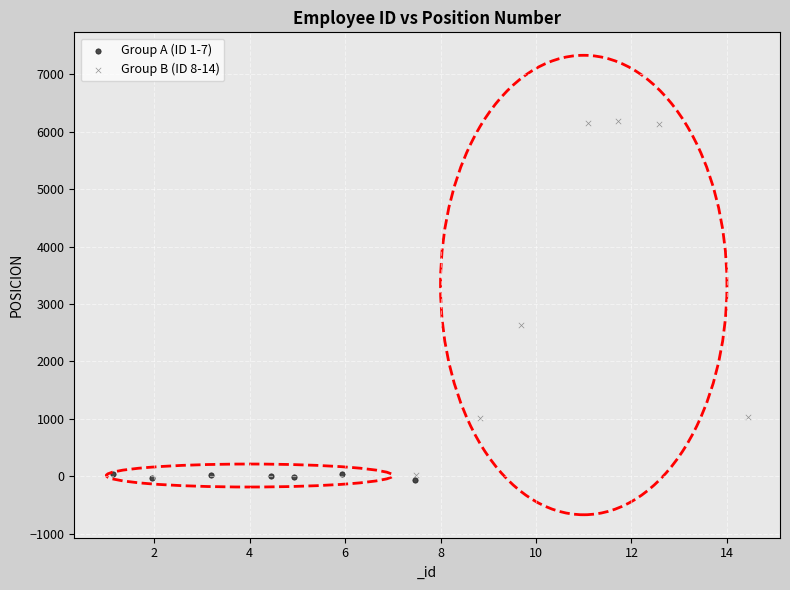

Which series contains the highest Y value?

Group B (ID 8-14)